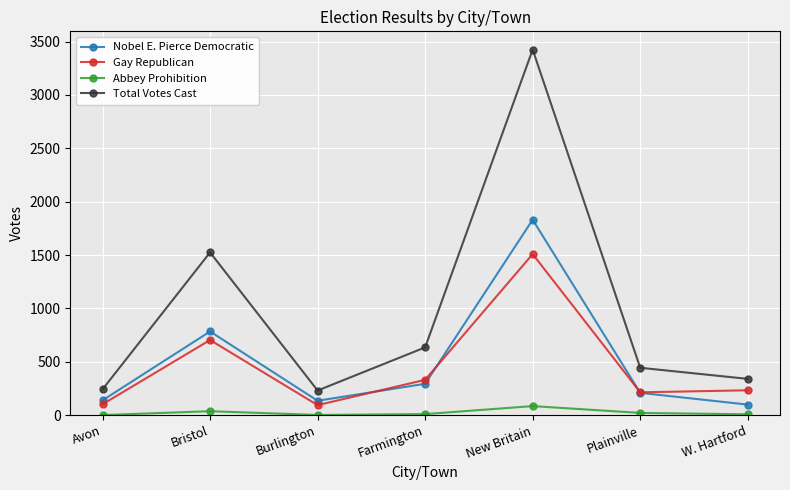

The Gay Republican series shows 102 at Avon. True or false?

True